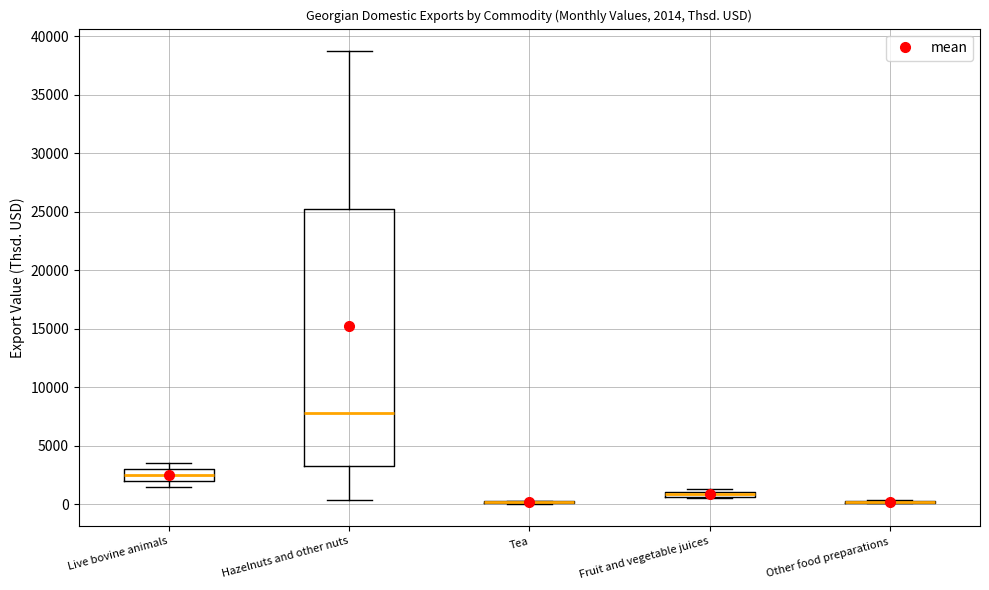

Comparing the boxes themselves (not the whiskers), which one is the tallest?

Hazelnuts and other nuts